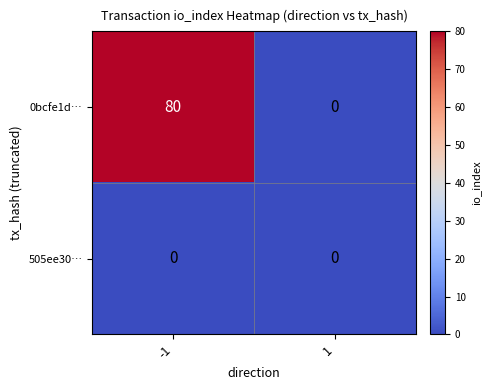

Reading right to left, what are all the values shown in this chart?

0bcfe1d…: 0	80
505ee30…: 0	0